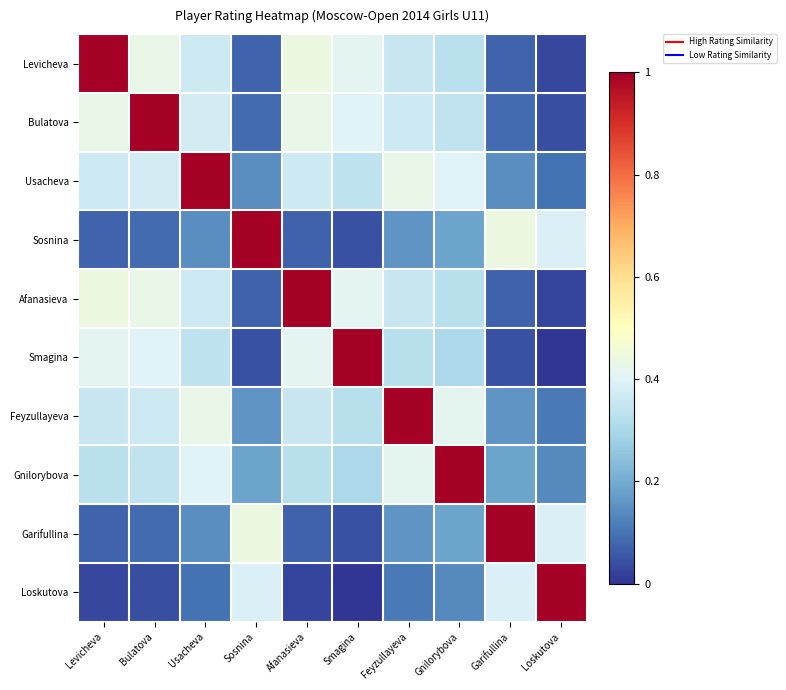

Which series changed the most between Sosnina and Feyzullayeva?

Sosnina